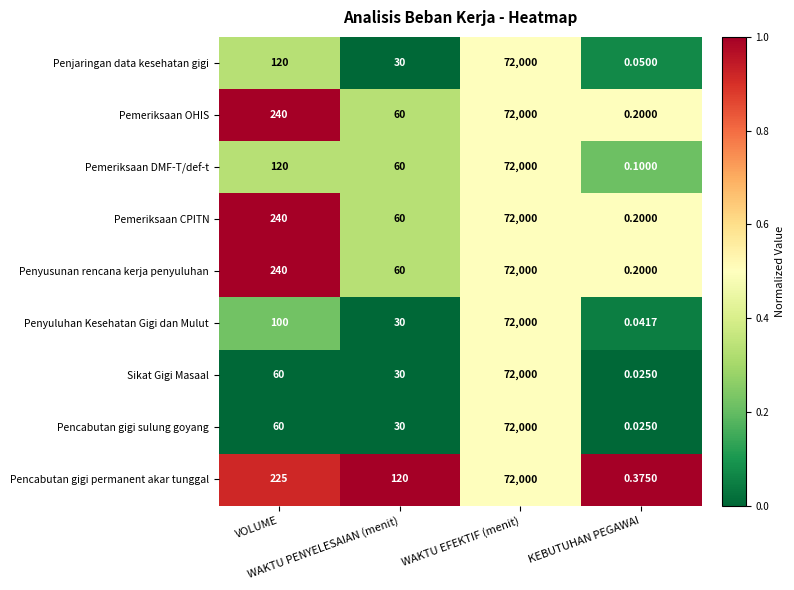

Which series has the largest total across all categories?

Pencabutan gigi permanent akar tunggal